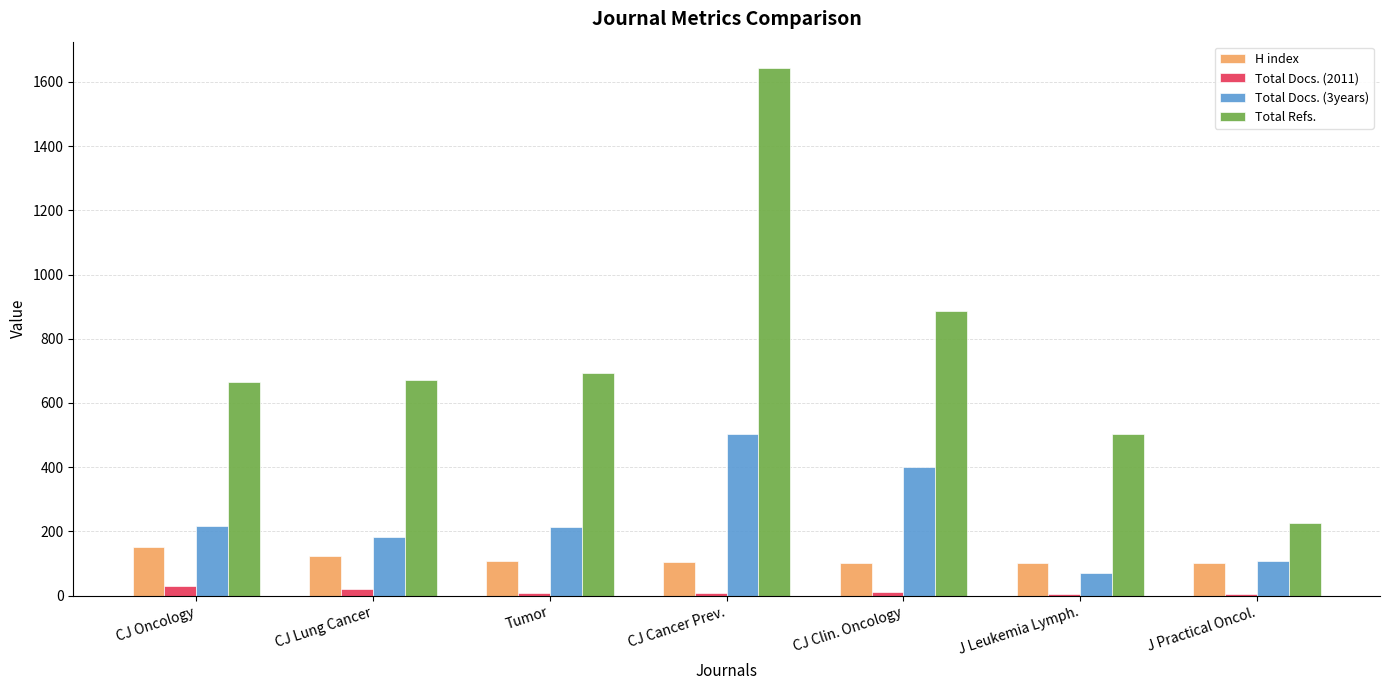

How many groups of bars are there?

7